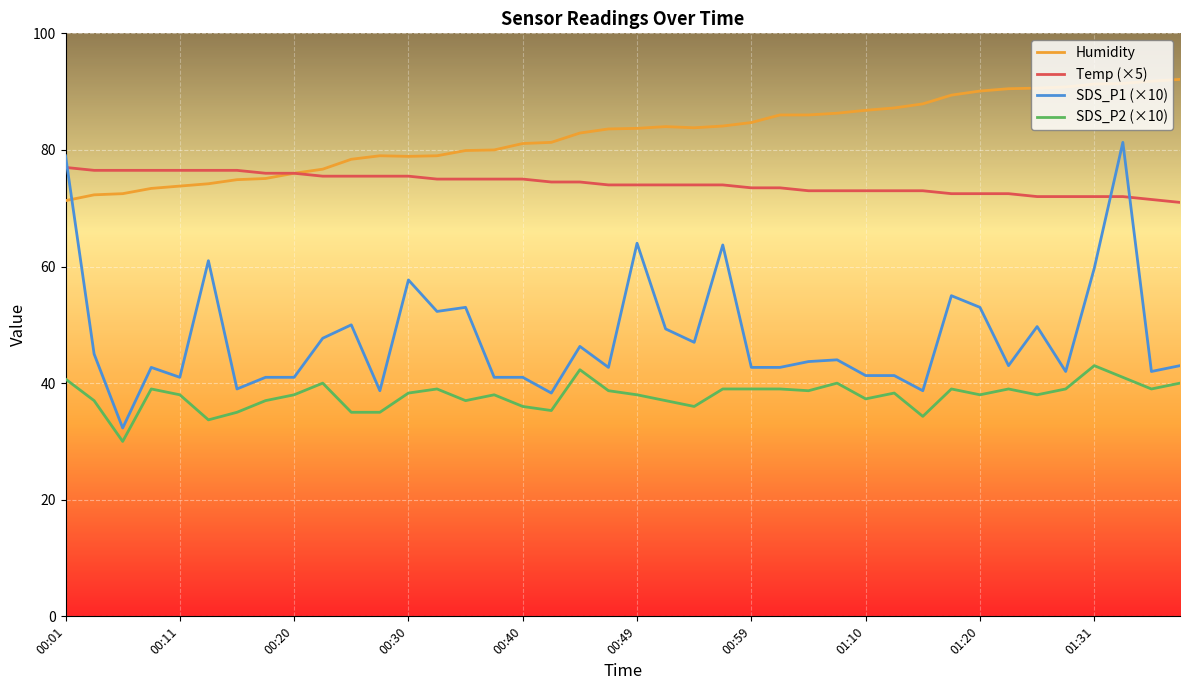

Which series has the widest spread of values?

SDS_P1 (×10)